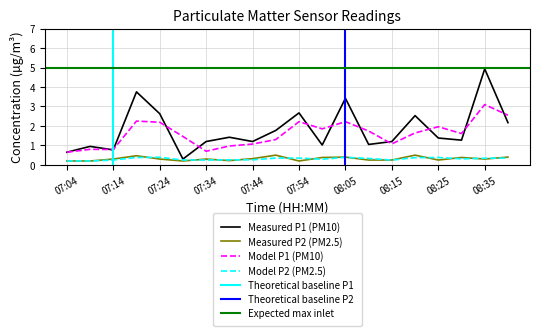

True or false: P1_smooth and P2 intersect in this chart.

False